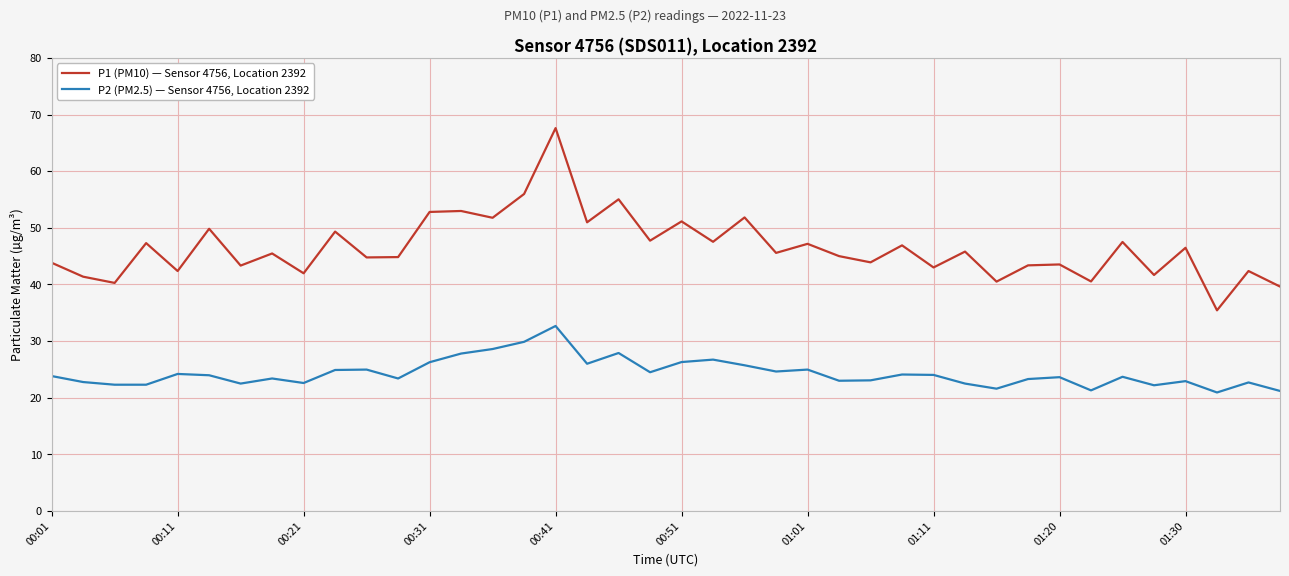

What are all the series names shown in the legend?

P1 (PM10) — Sensor 4756, Location 2392, P2 (PM2.5) — Sensor 4756, Location 2392